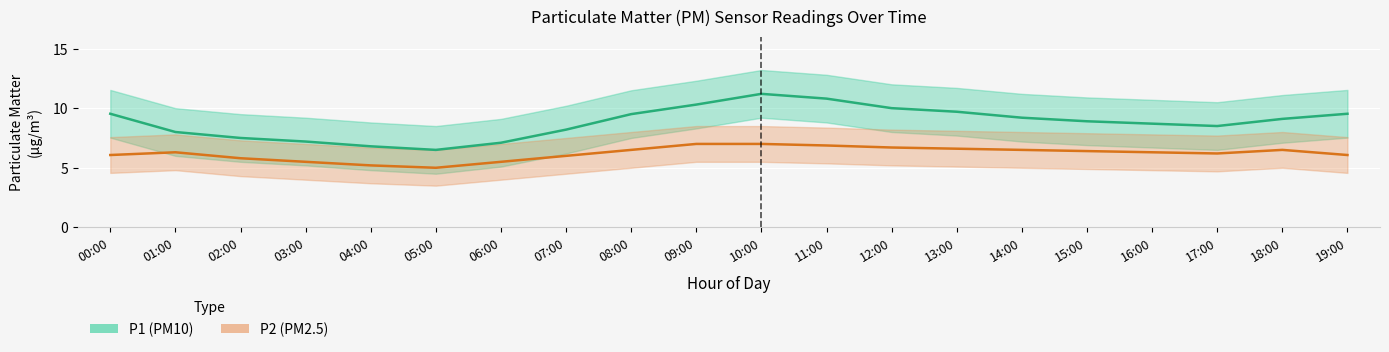

Which category has the lowest value in the P1 (PM10) series?

05:00